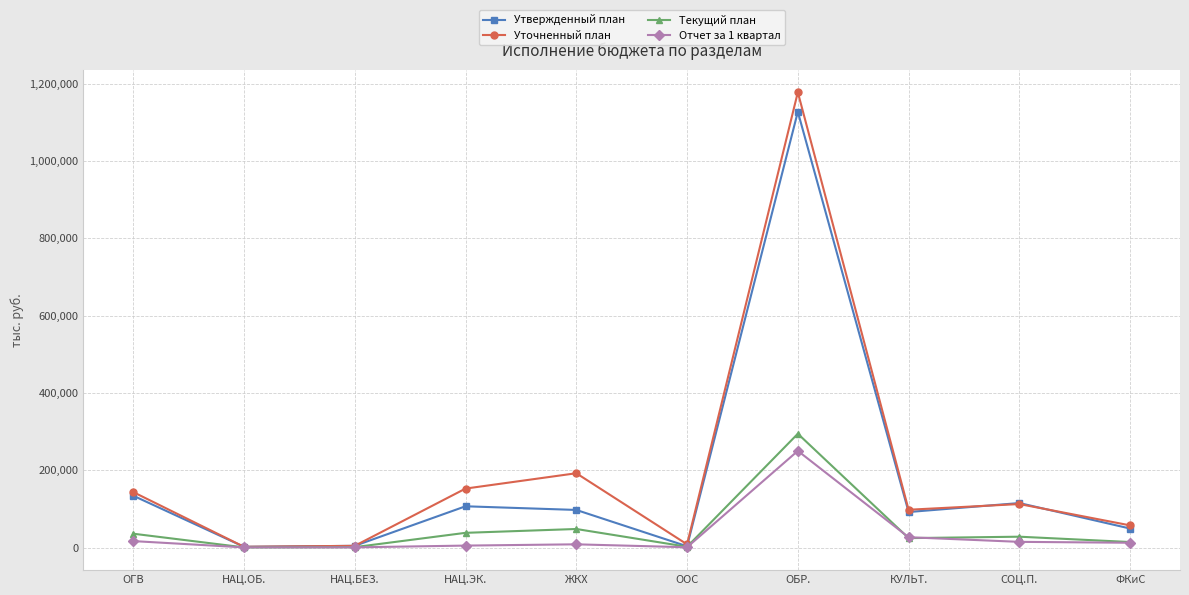

Which series has the widest spread of values?

Уточненный план